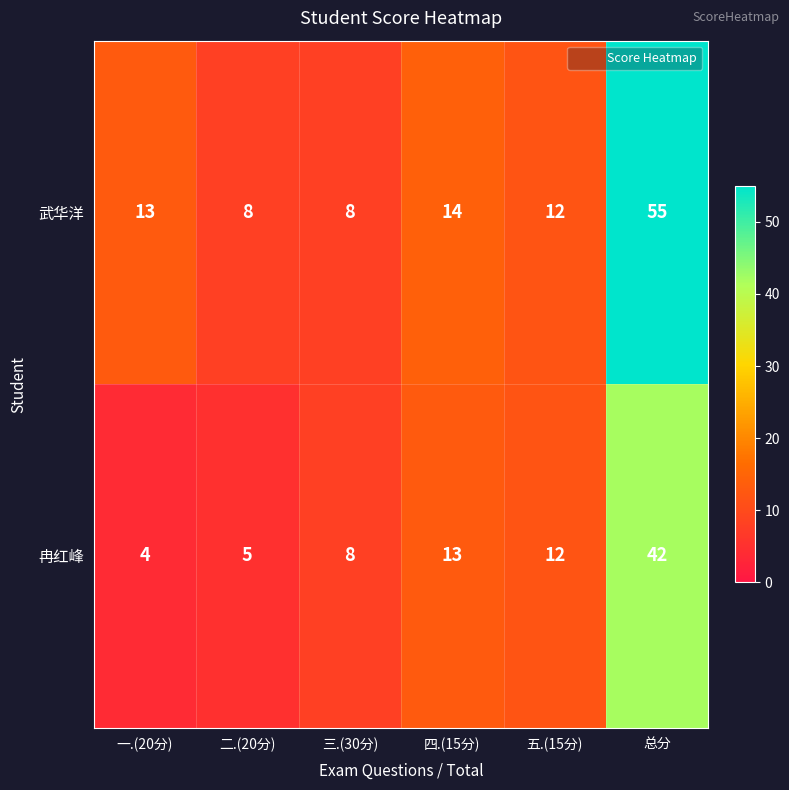

What is the sum of all 武华洋 values?

110